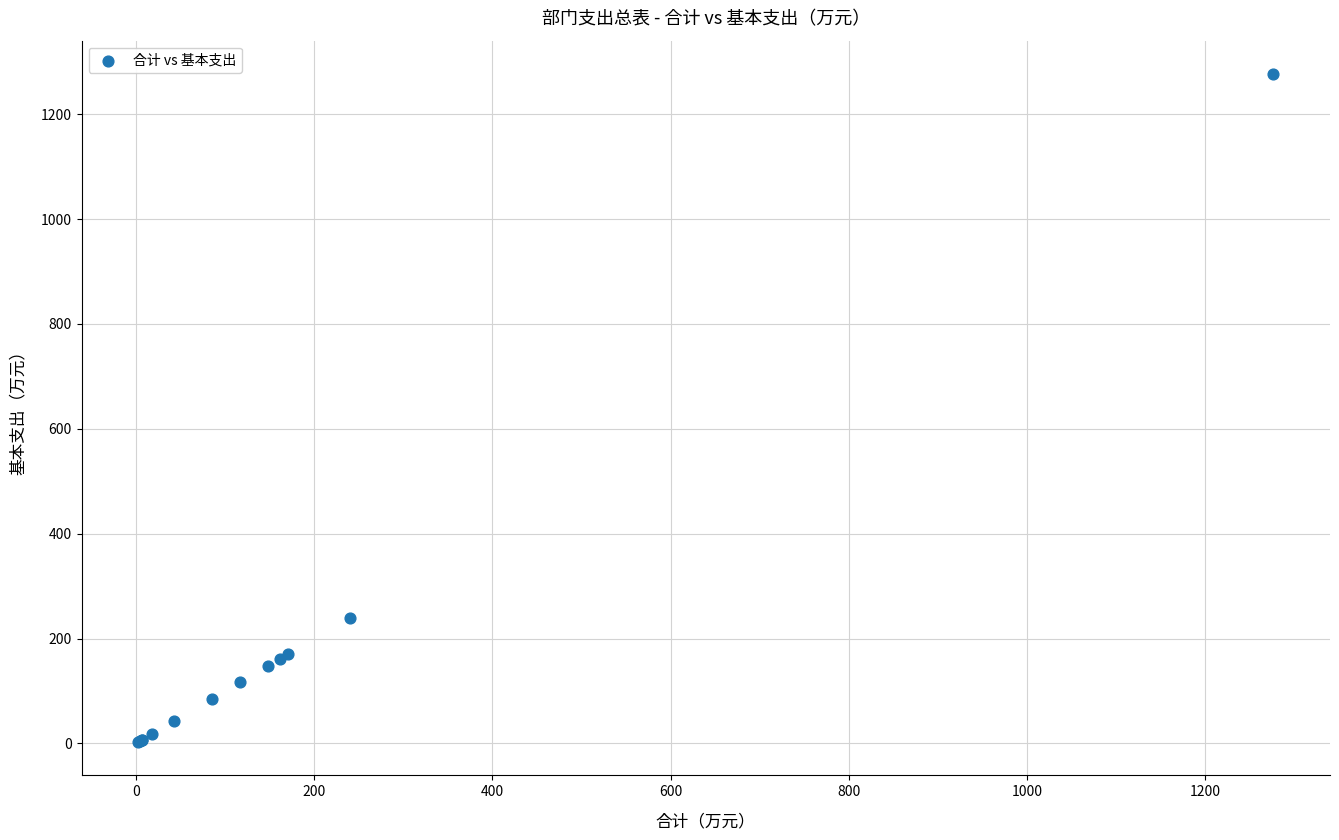

What Y value in the scatter plot is closest to 639?

240.0